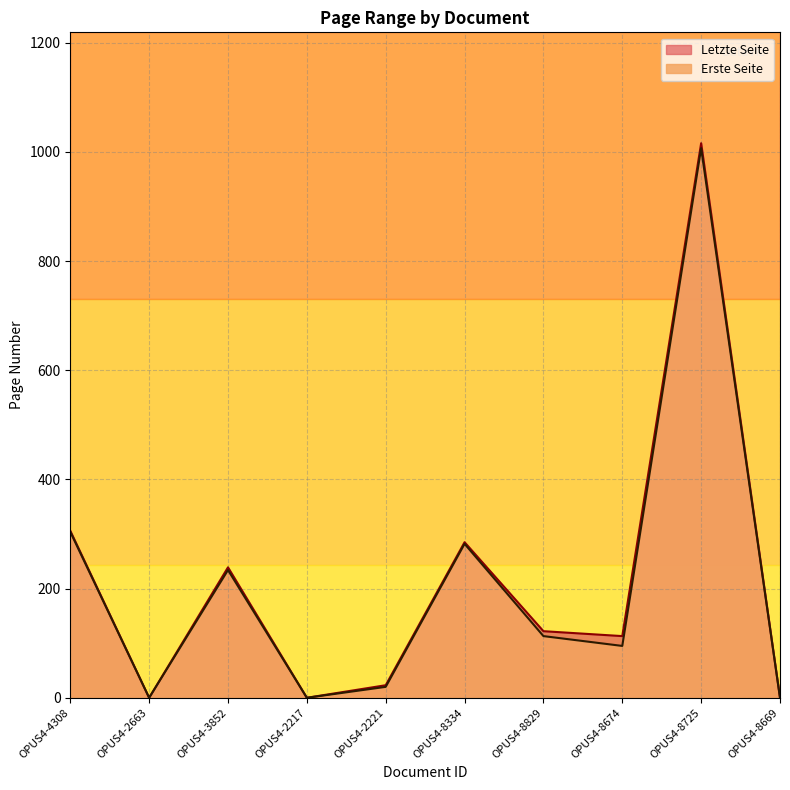

What position from the right is OPUS4-2221?

6